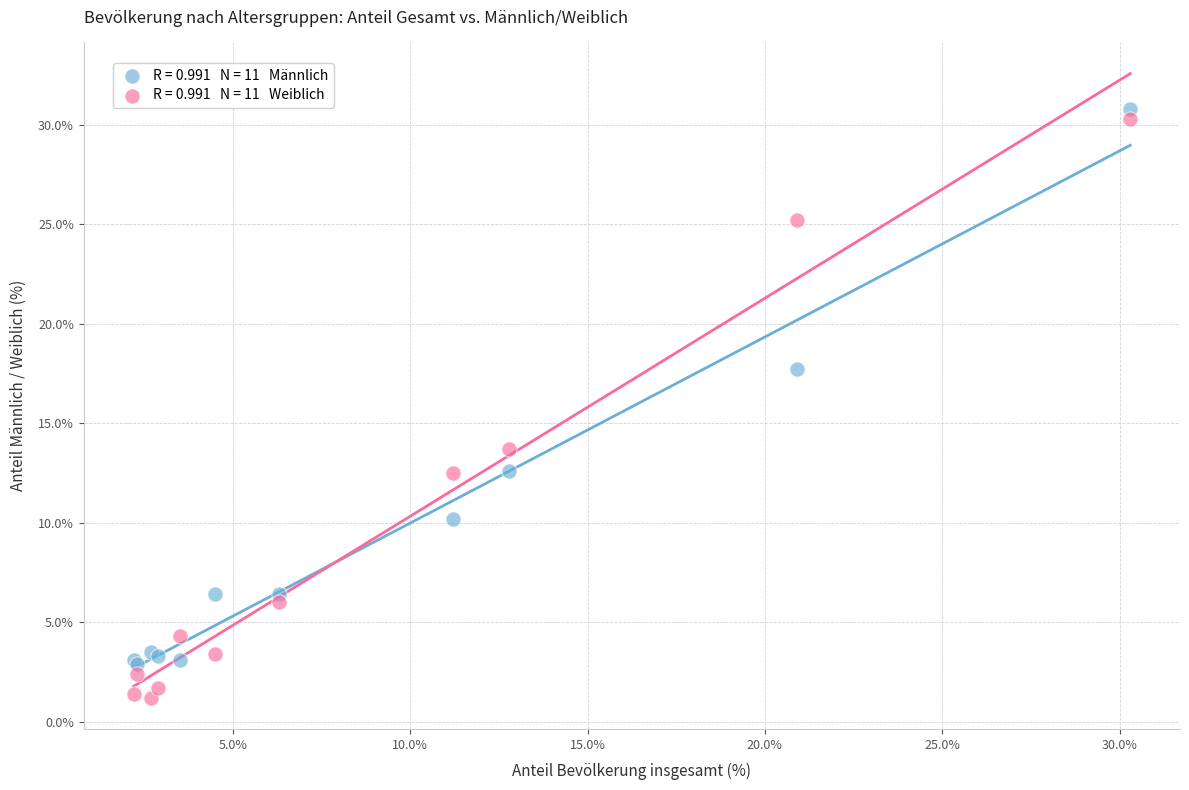

Across all series, what Y value is closest to 16?

17.7